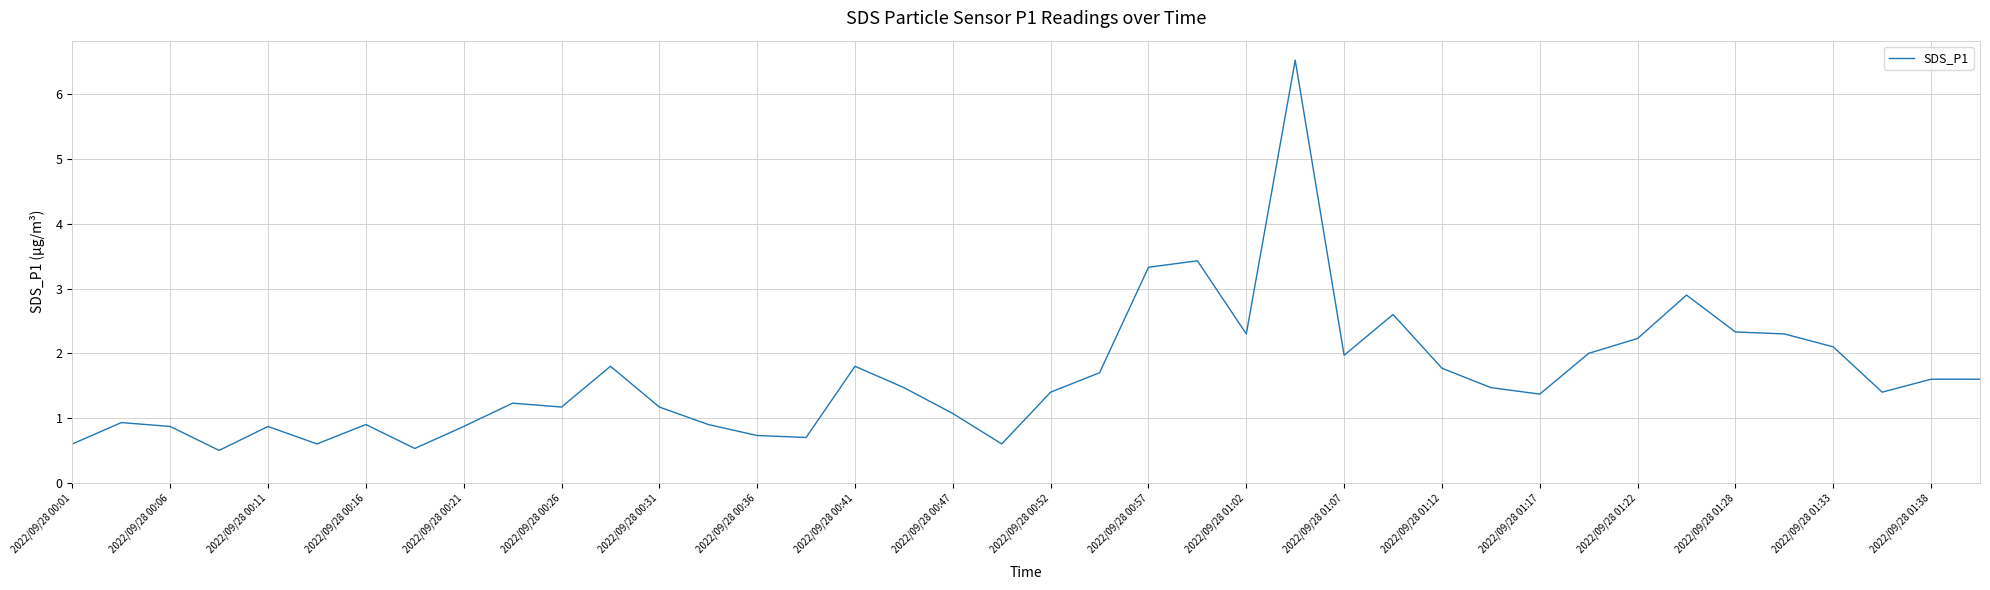

What is the greatest value displayed?

6.5